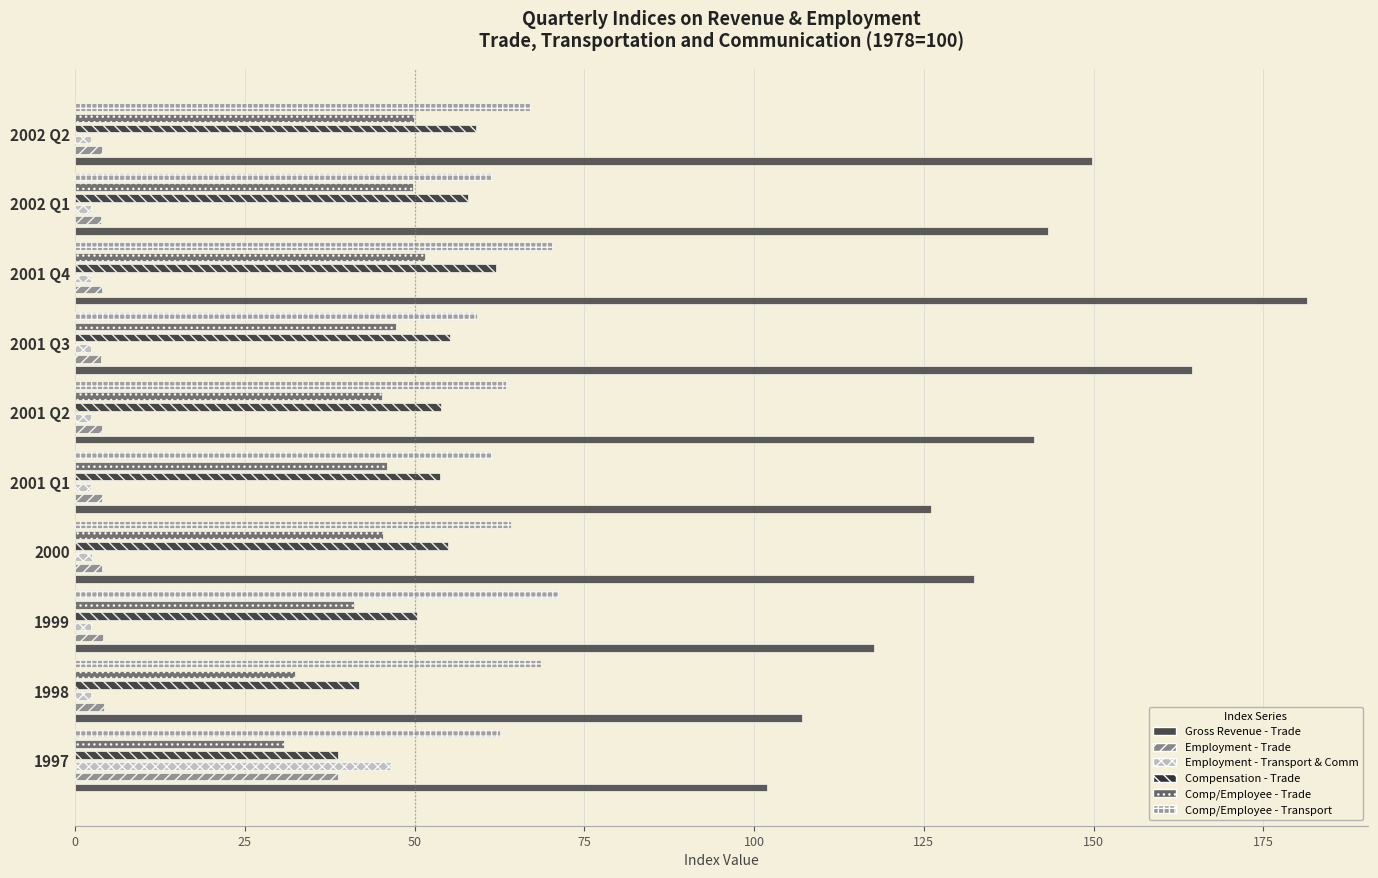

What is the minimum value for Comp/Employee - Transport?

59.1